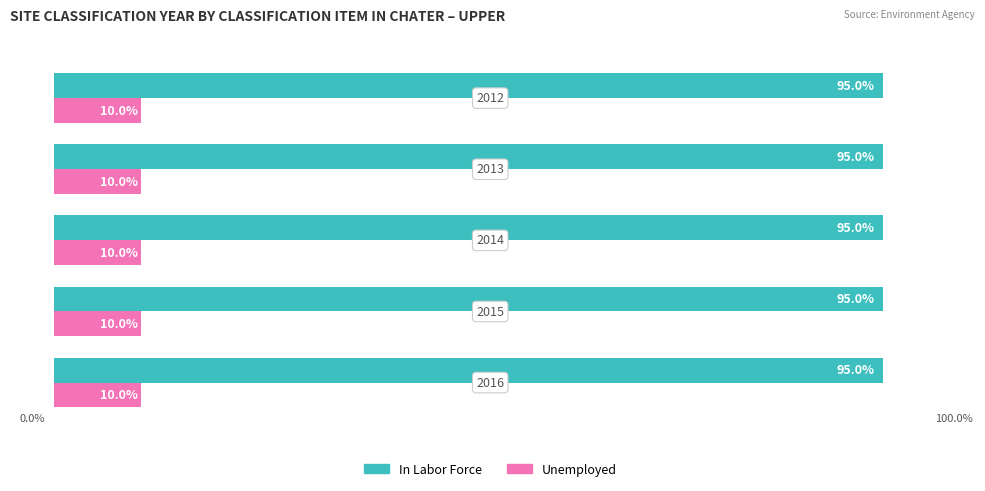

Rank the series by their maximum value, from highest to lowest.

In Labor Force, Unemployed